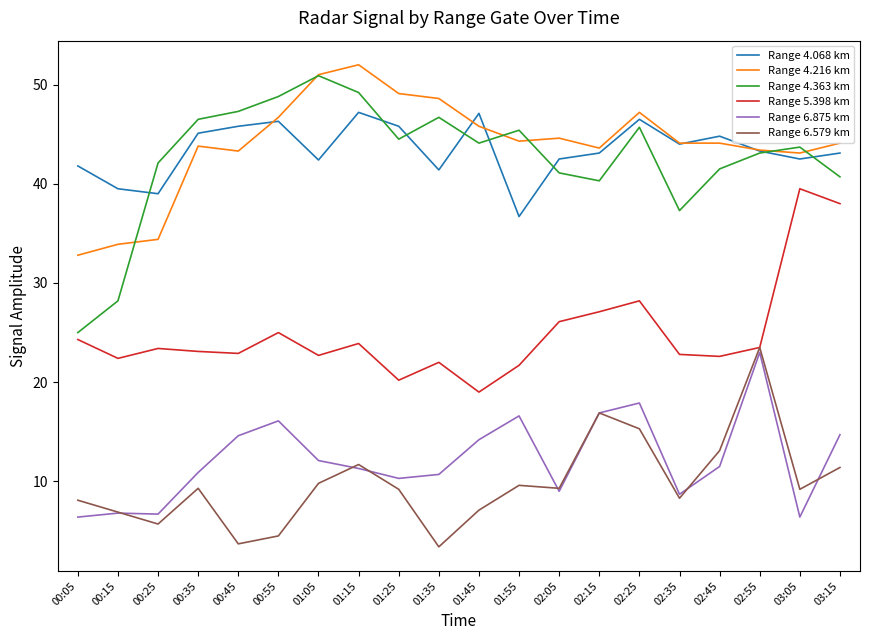

Between 01:35 and 02:25, which series saw the biggest shift?

Range 6.579 km